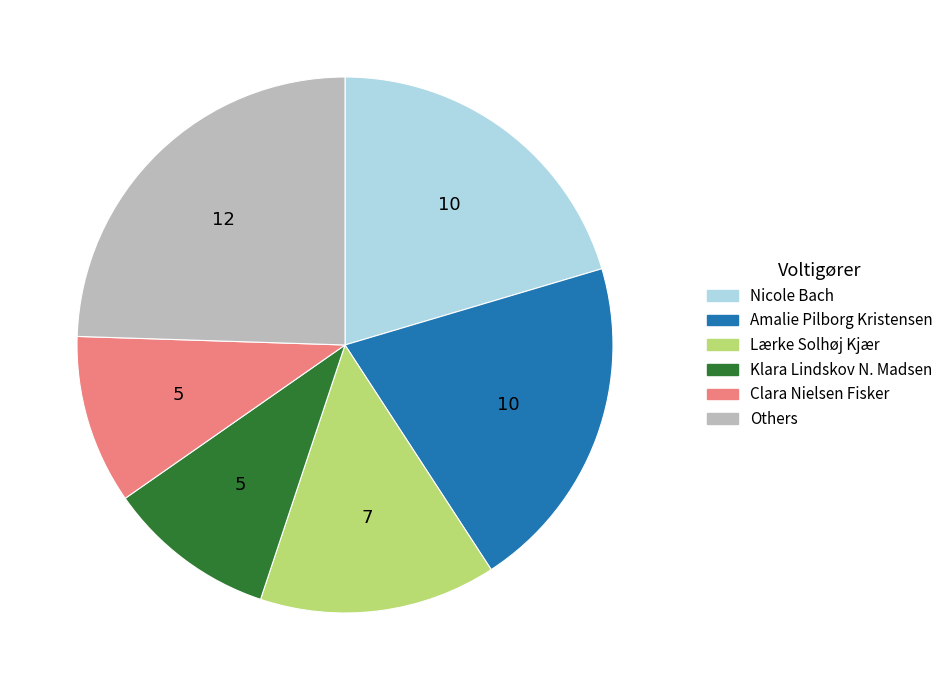

Is it true that Others is 18% of the pie?

False